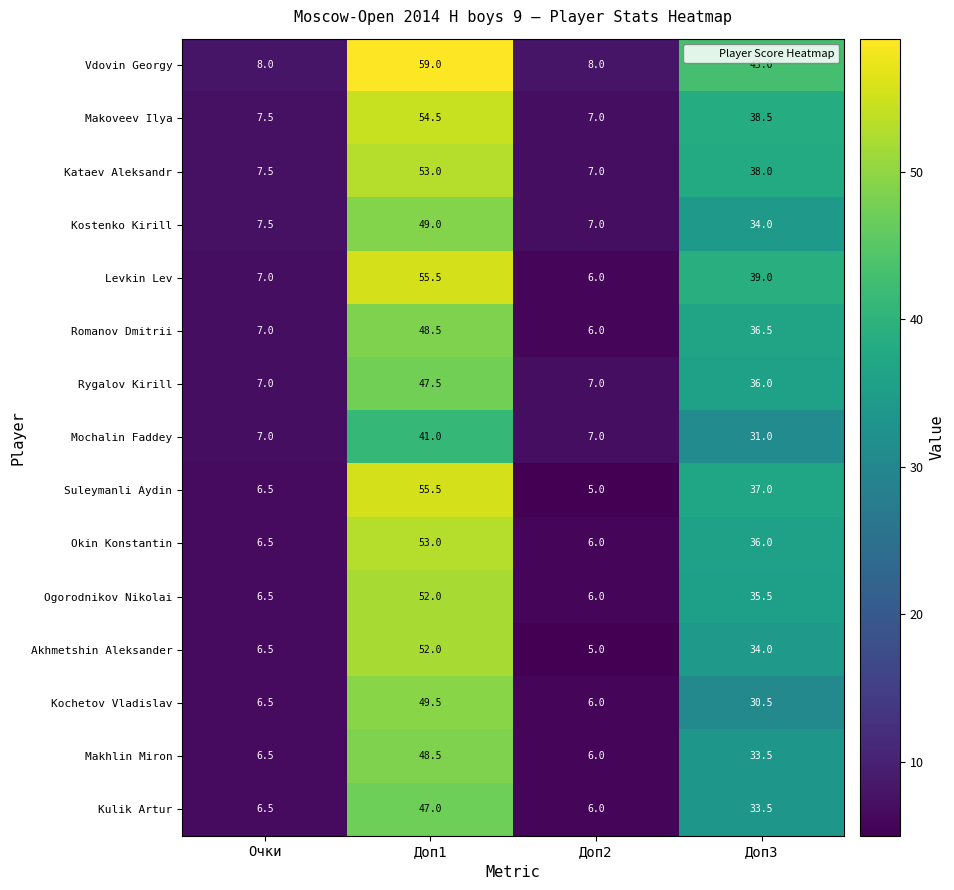

The Mochalin Faddey series shows 31.0 at Доп3. True or false?

True